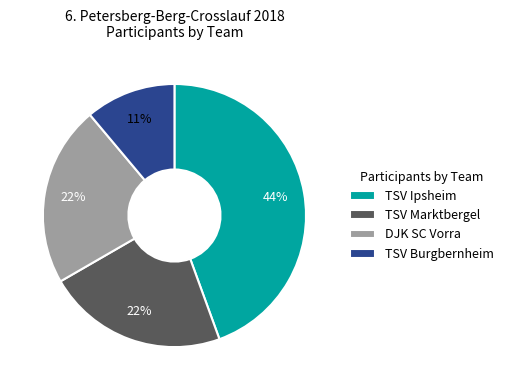

Does DJK SC Vorra represent more than half of the total?

No